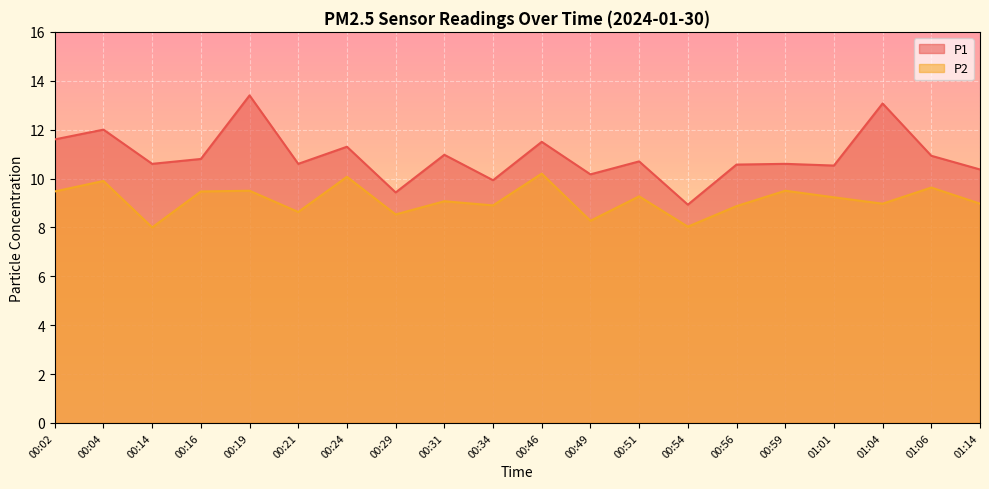

Reading right to left, transcribe all the data shown in this chart.

P1: 10.4	10.9	13.1	10.5	10.6	10.6	8.9	10.7	10.2	11.5	9.9	11.0	9.4	11.3	10.6	13.4	10.8	10.6	12.0	11.6
P2: 9.0	9.6	9.0	9.2	9.5	8.9	8.0	9.3	8.3	10.2	8.9	9.1	8.5	10.1	8.6	9.5	9.5	8.0	9.9	9.5